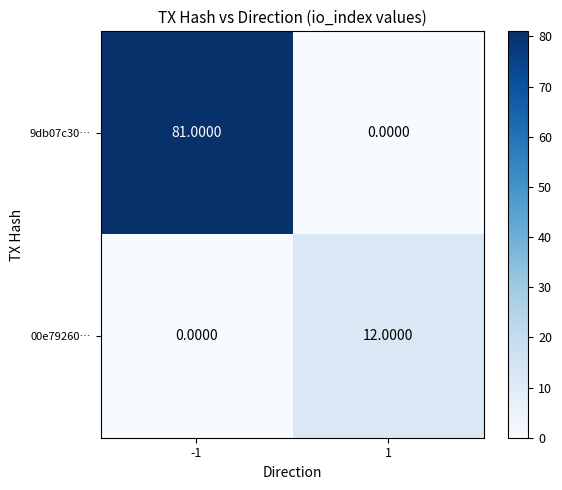

What is the spread (max minus min) of values at 1?

12